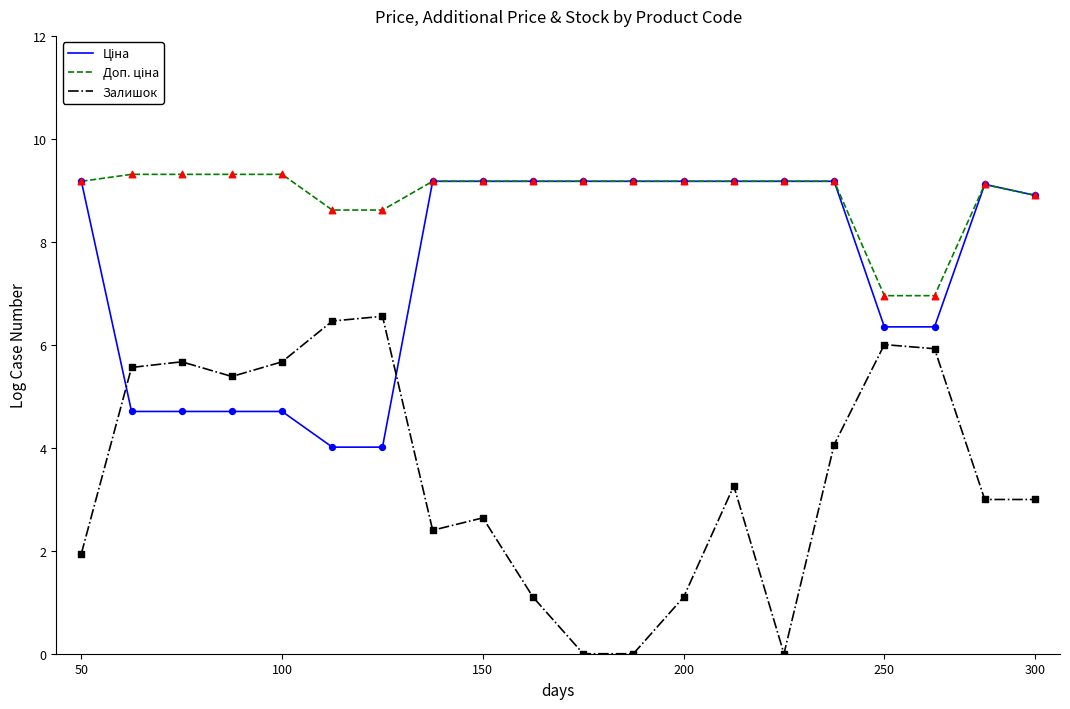

Which series has the widest spread of values?

Залишок